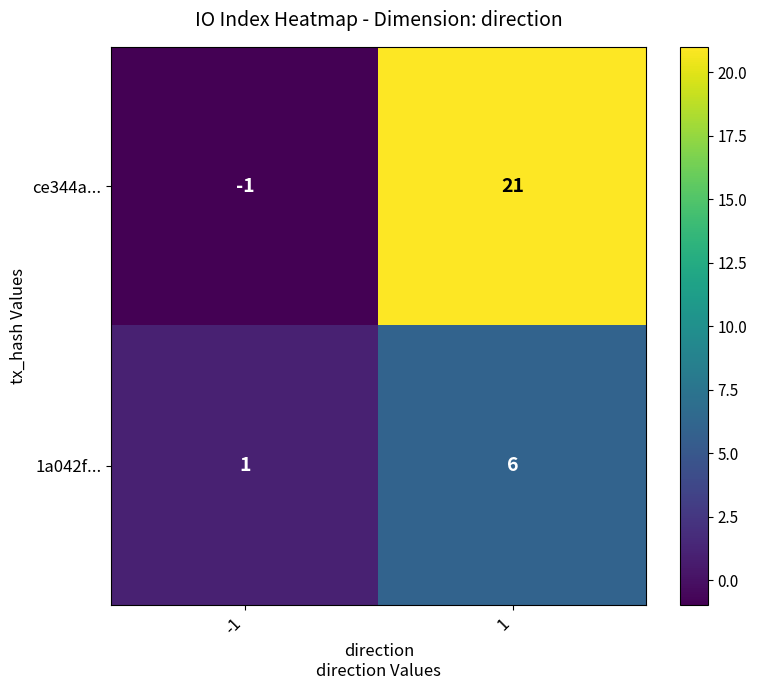

What is the total value across all series at 1?

27